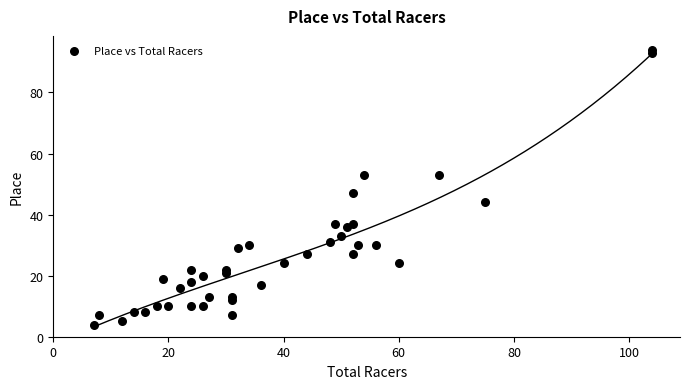

What is the range of X values (max minus min)?

97